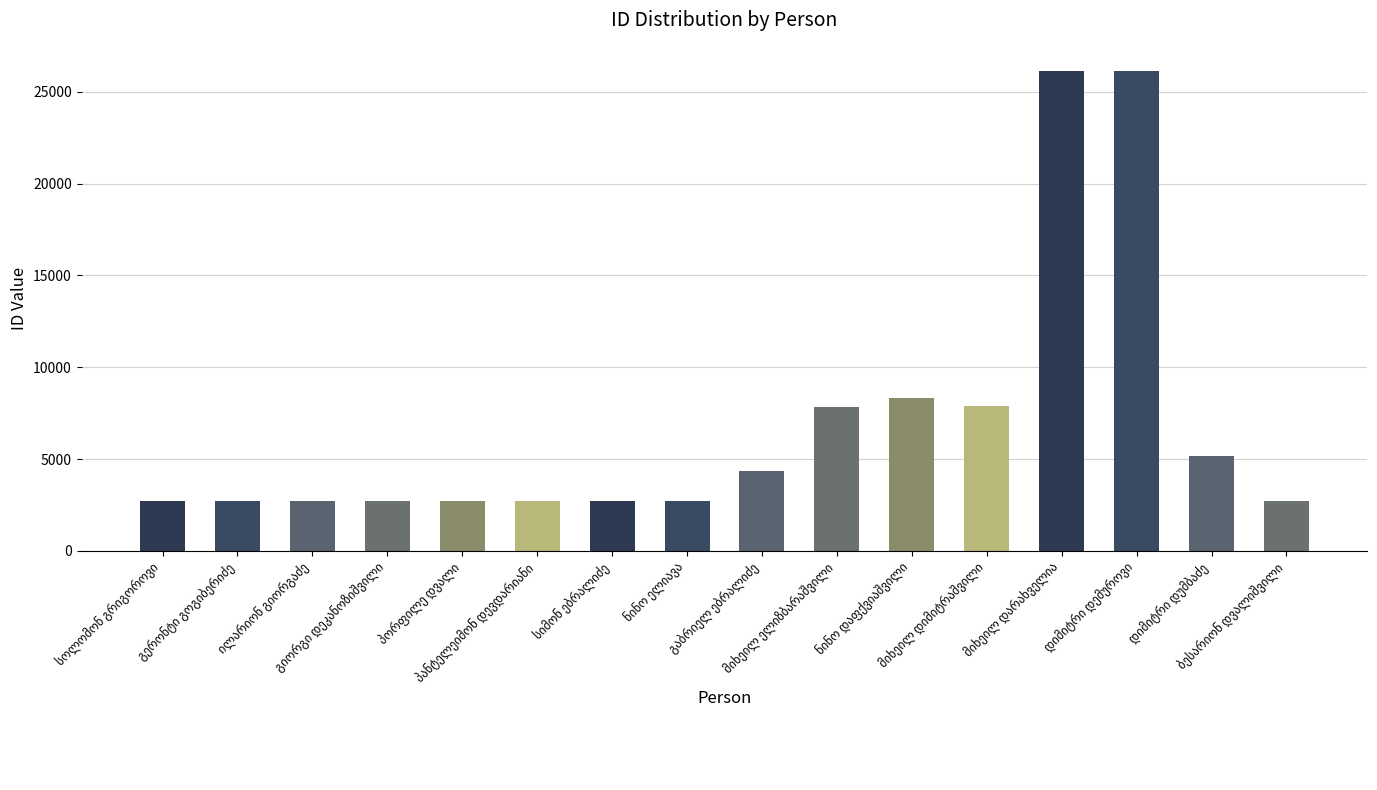

What is the smallest value displayed?

2694